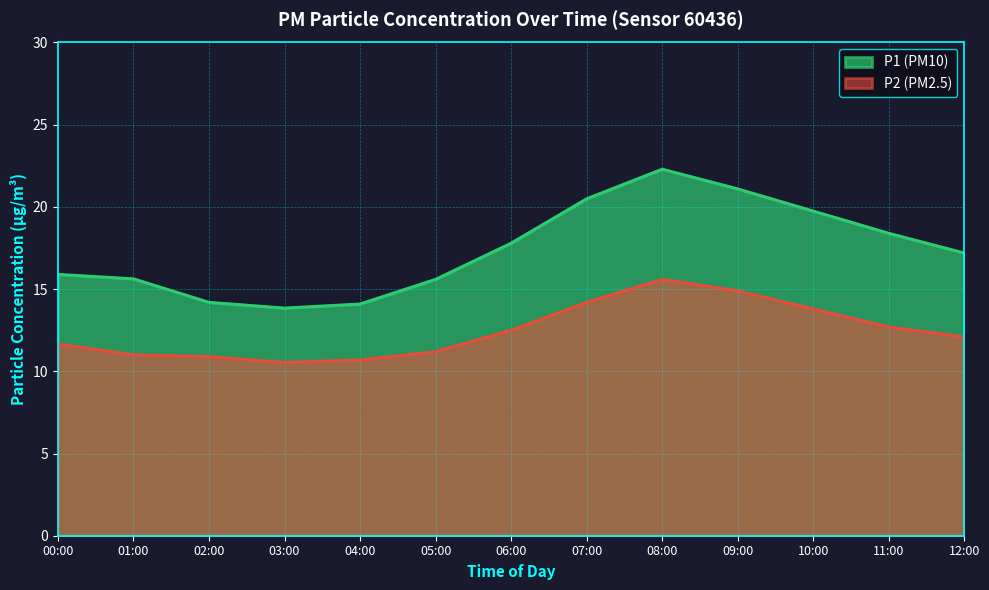

Reading right to left, transcribe all the data shown in this chart.

P1: 12:00=17.2	11:00=18.4	10:00=19.8	09:00=21.1	08:00=22.3	07:00=20.5	06:00=17.8	05:00=15.6	04:00=14.1	03:00=13.8	02:00=14.2	01:00=15.6	00:00=15.9
P2: 12:00=12.1	11:00=12.7	10:00=13.8	09:00=14.9	08:00=15.6	07:00=14.2	06:00=12.5	05:00=11.2	04:00=10.7	03:00=10.6	02:00=10.9	01:00=11.0	00:00=11.7